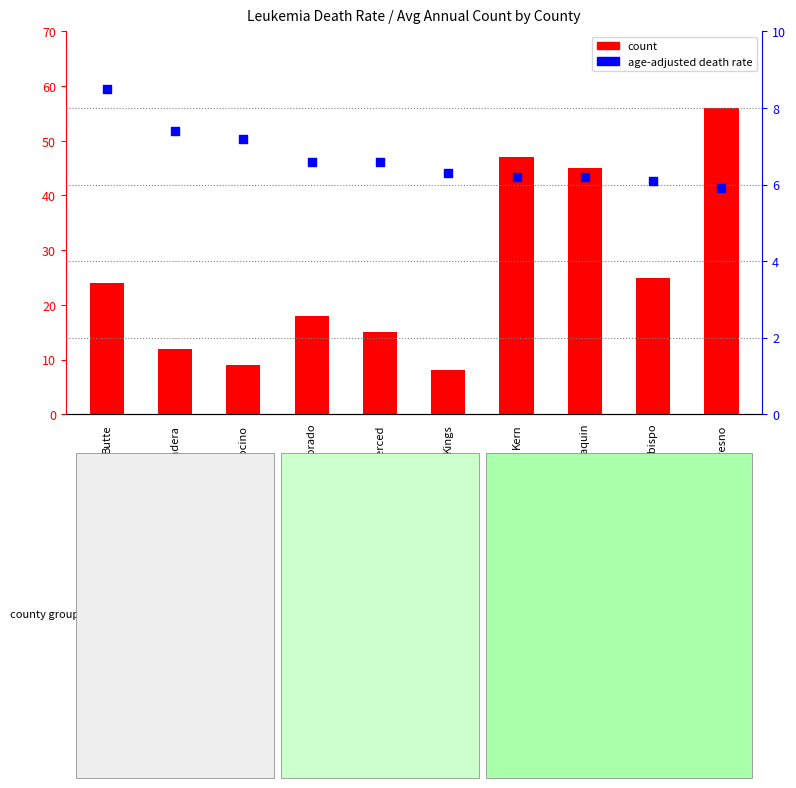

Which series reaches the minimum Y coordinate?

age-adjusted death rate